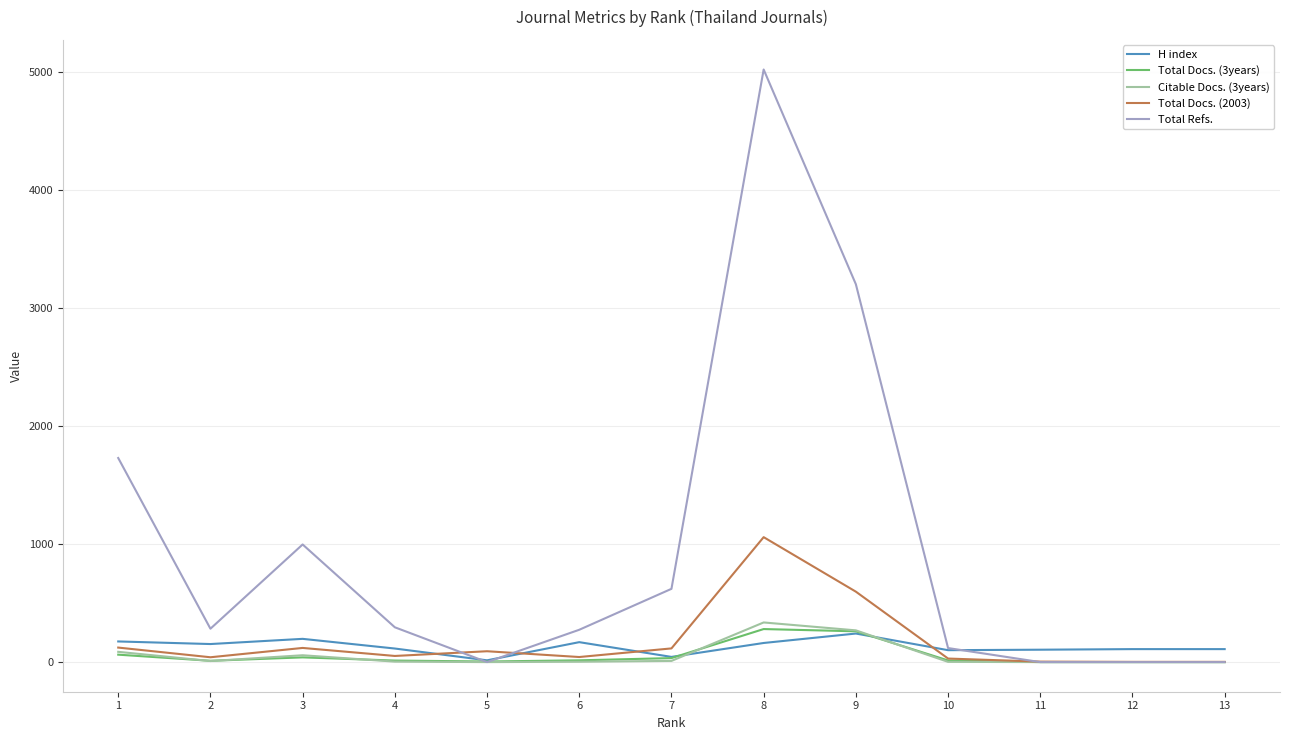

True or false: Total Docs. (3years) has more than 0 interior local peaks.

True